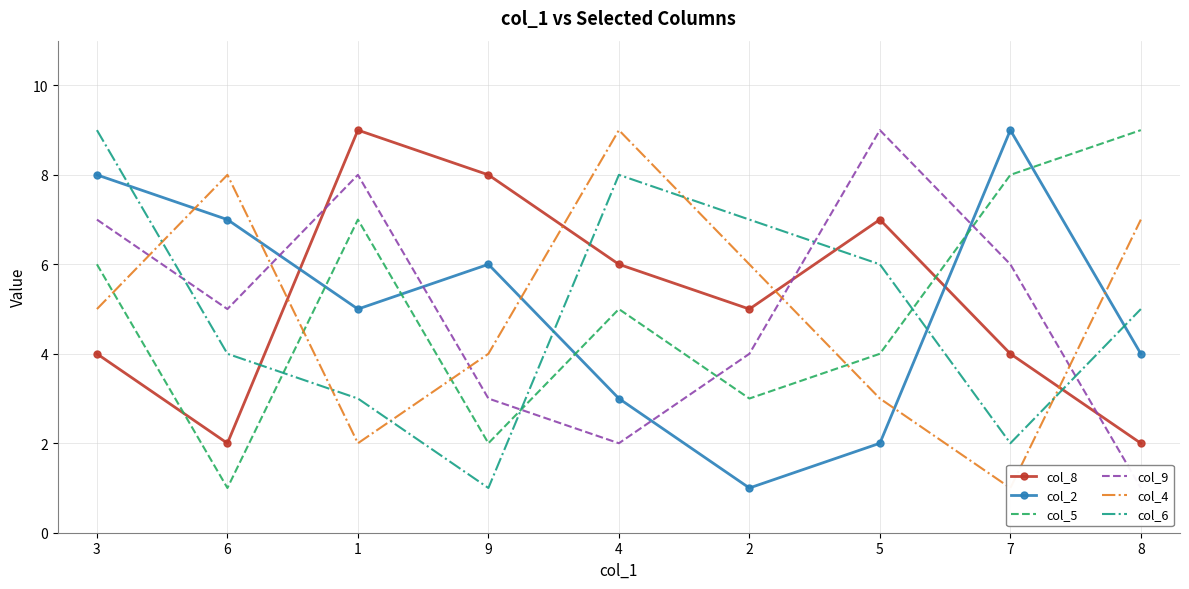

Count the number of categories in the chart.

9